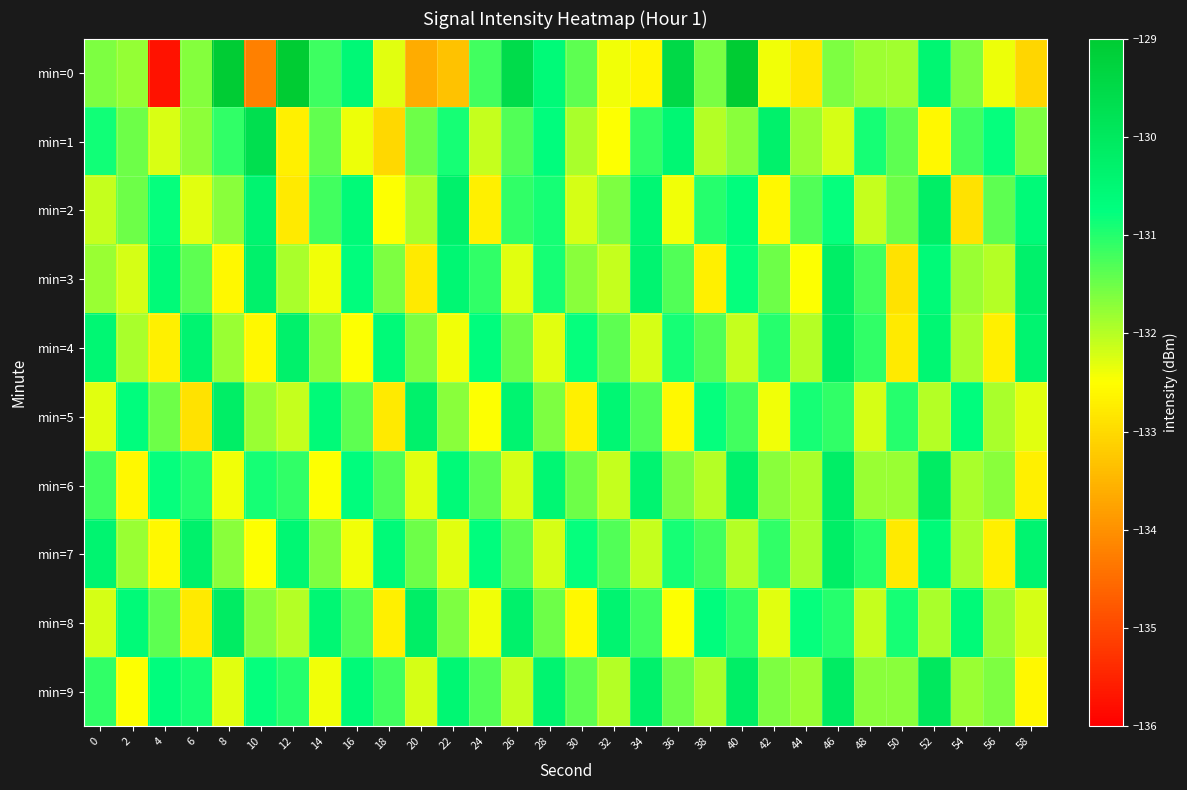

How many categories are shown in the chart?

30